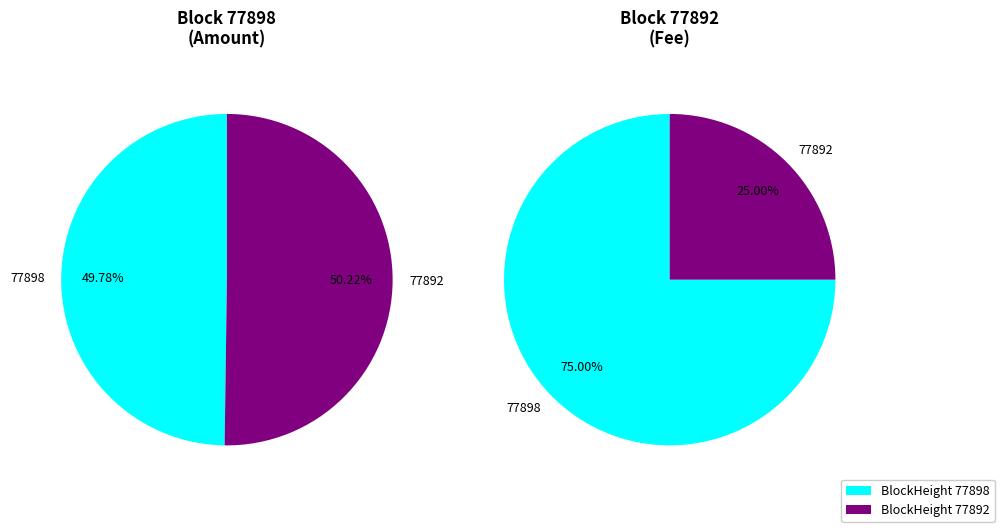

To the nearest percent, what is the average slice percentage?

50%